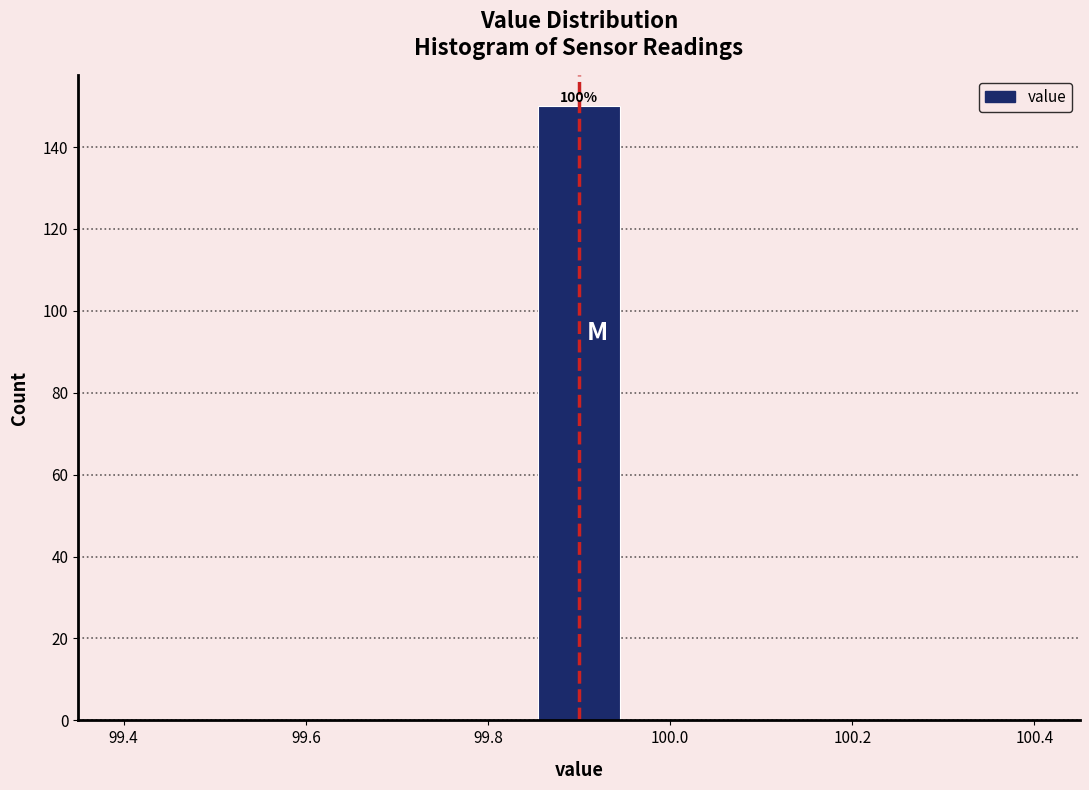

Which range on the x-axis has the tallest bar?

99.86 to 99.94